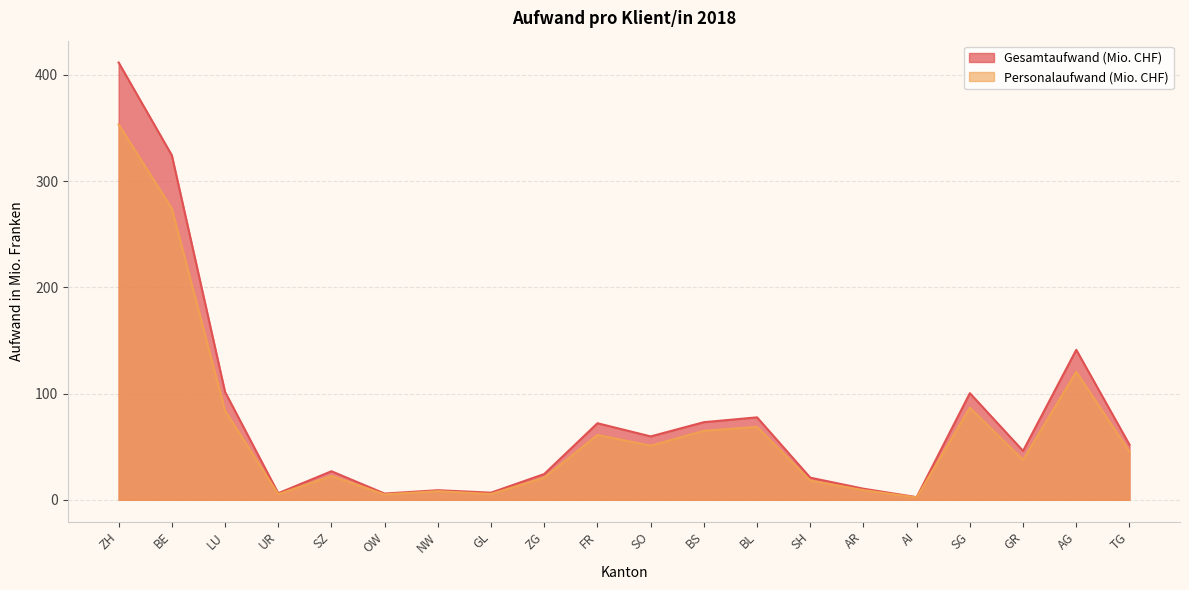

At which category is the sum across all series the highest?

ZH